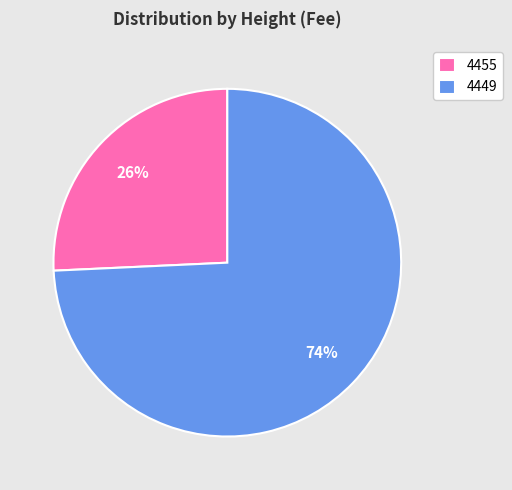

Is there any slice that represents more than half of the pie?

Yes